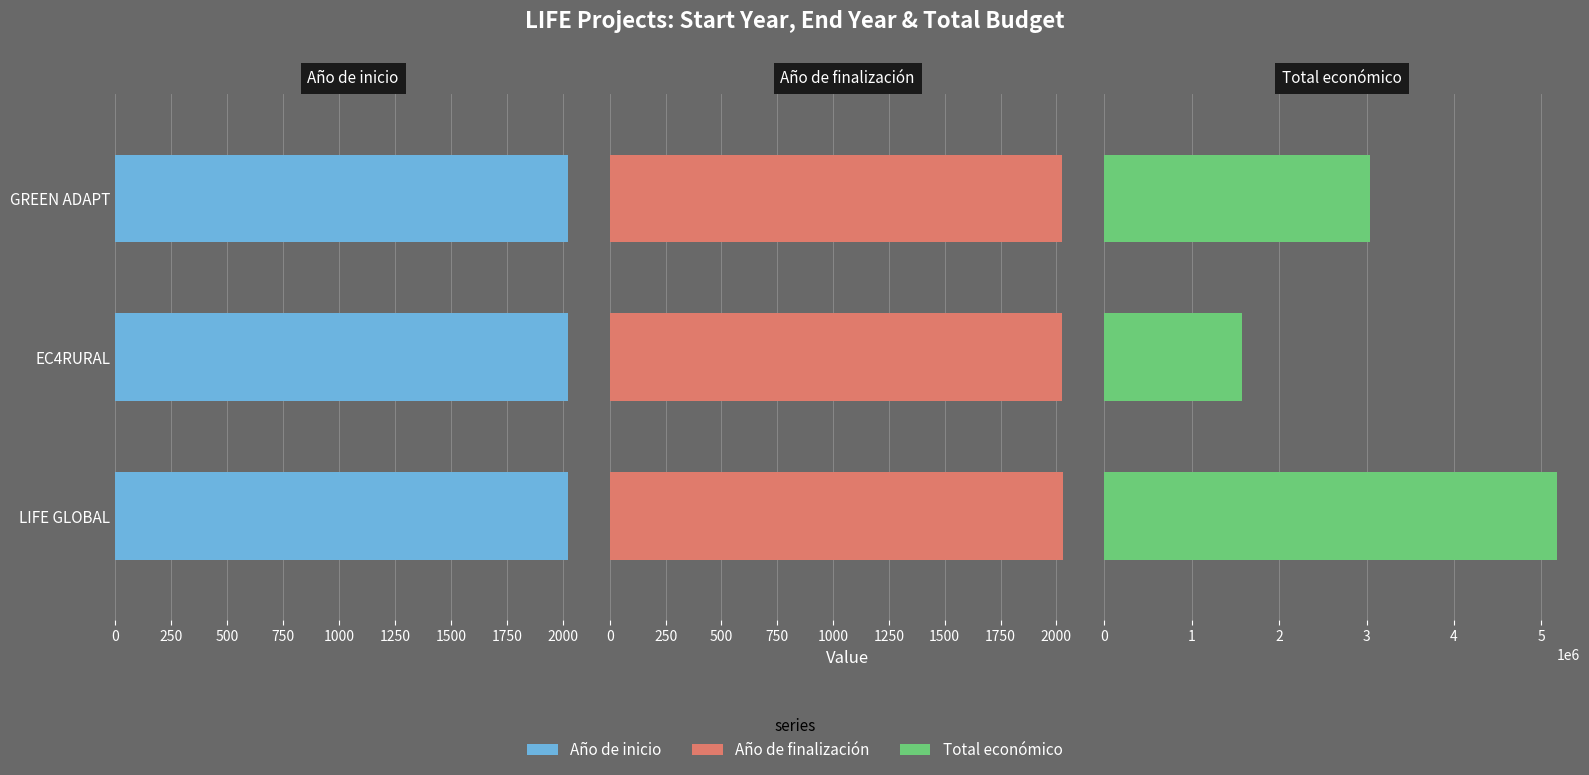

The value of Total económico at EC4RURAL is 2177113. True or false?

False